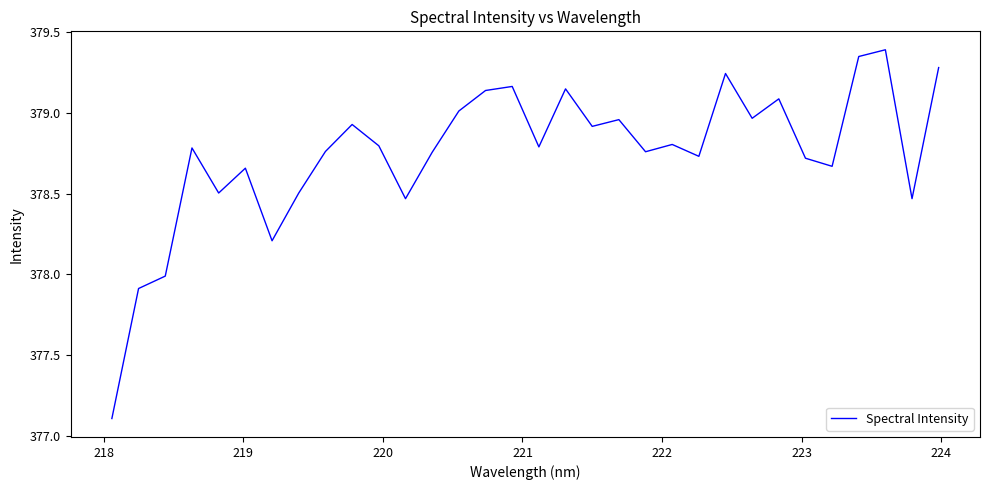

What is the difference between the maximum and minimum values?

2.3